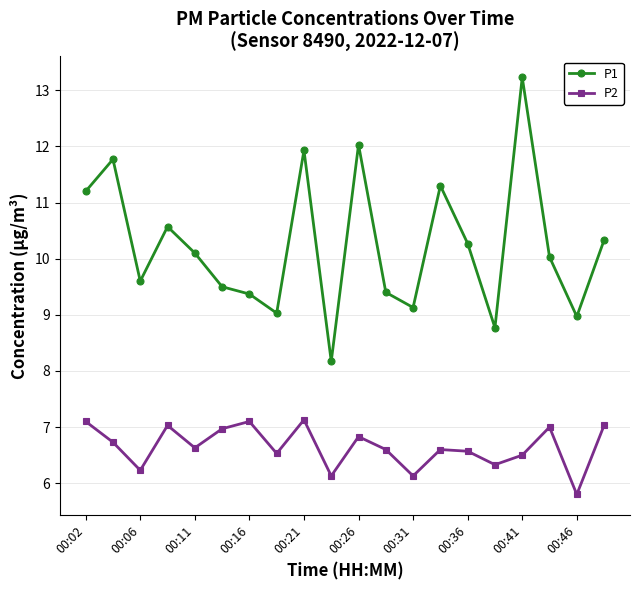

List the series in order of their peak value, lowest first.

P2, P1